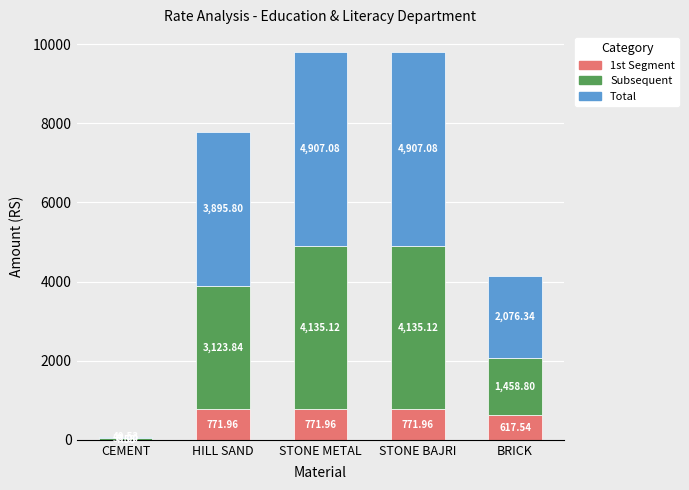

What is the sum of all 1st Segment values?

2941.0